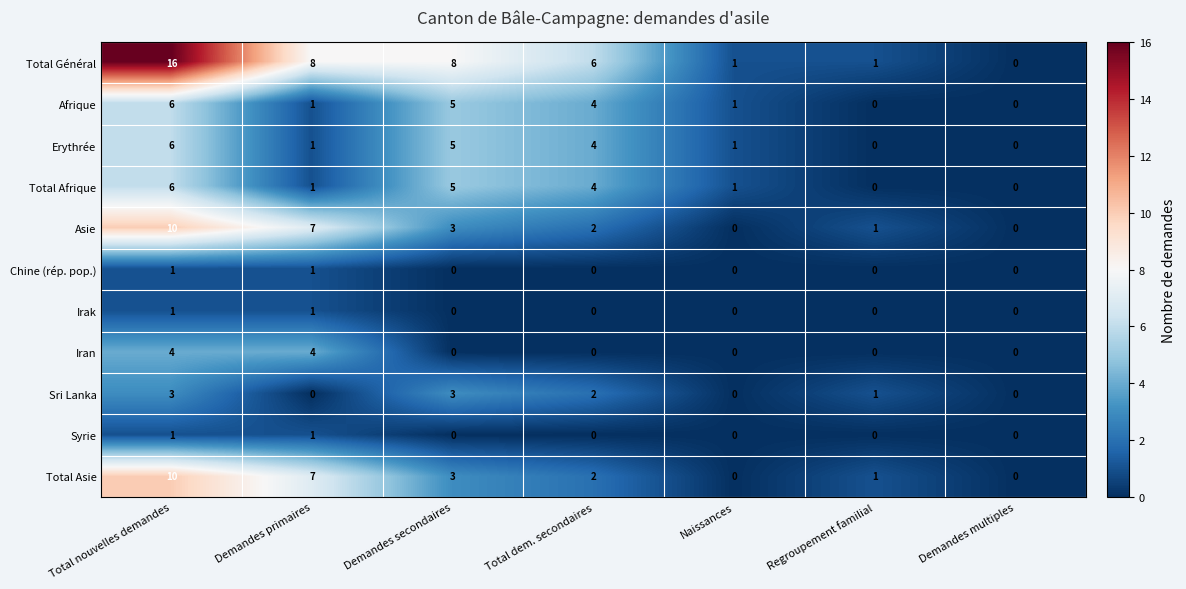

Which series has the largest range (max minus min)?

Total Général